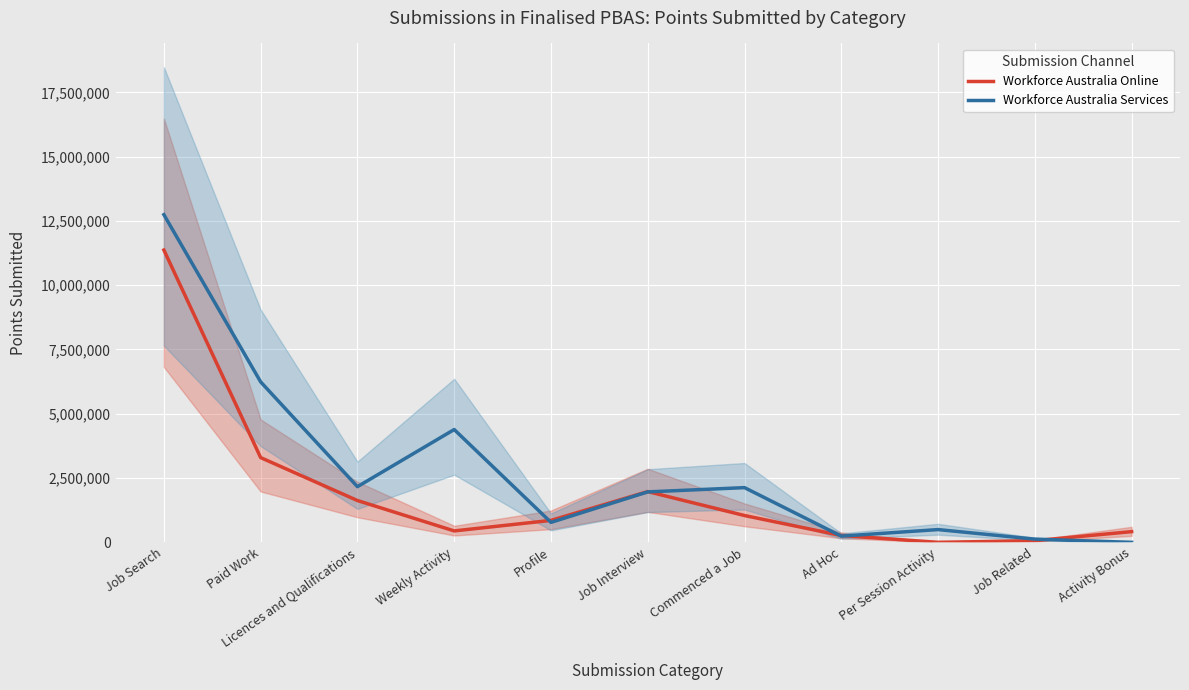

Rank the series by their average value, from highest to lowest.

Workforce Australia Services, Workforce Australia Online